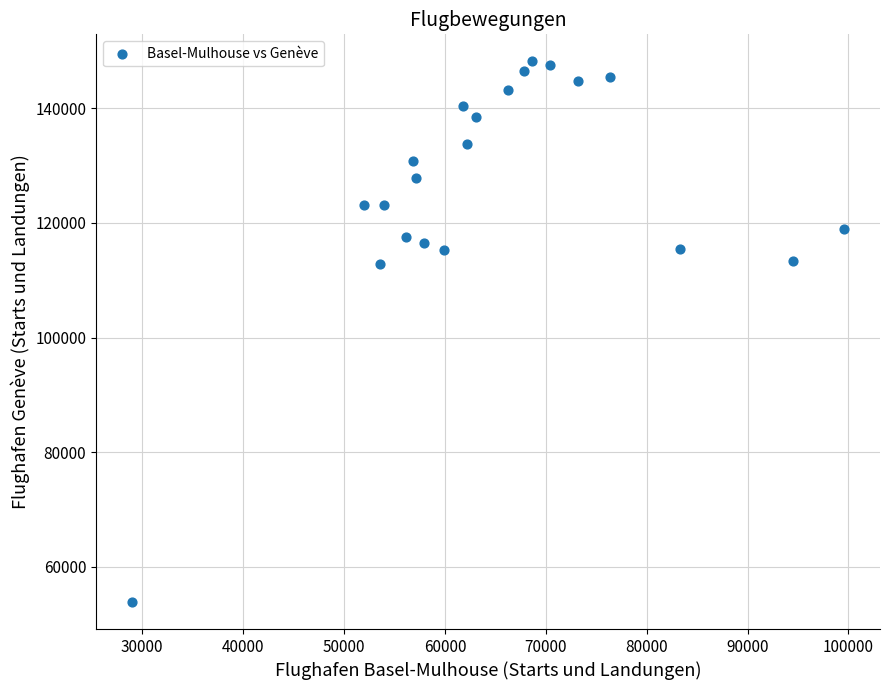

What is the range of X values (max minus min)?

70643